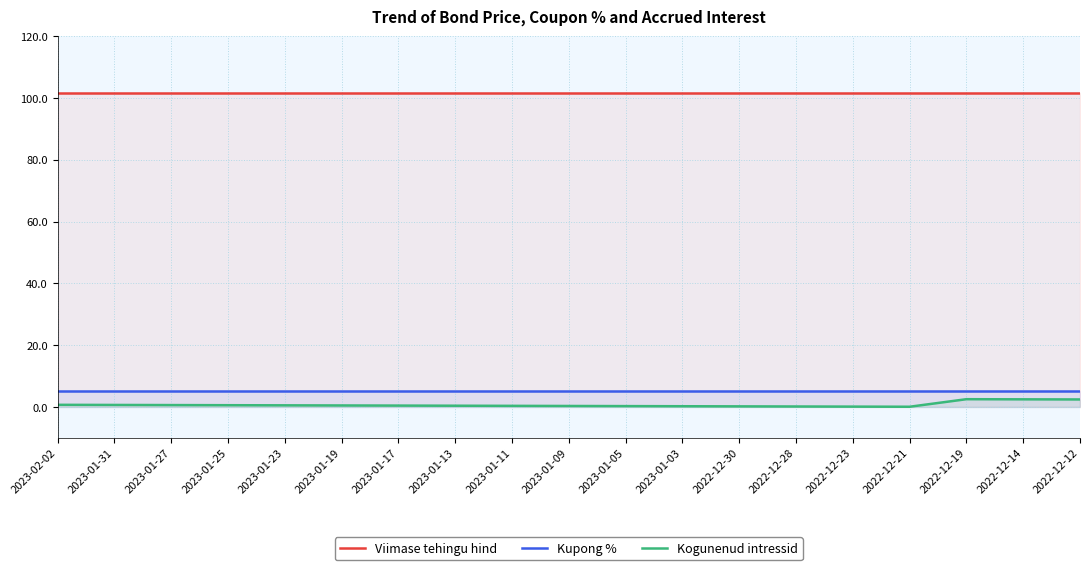

What is the maximum value shown in the chart?

101.6